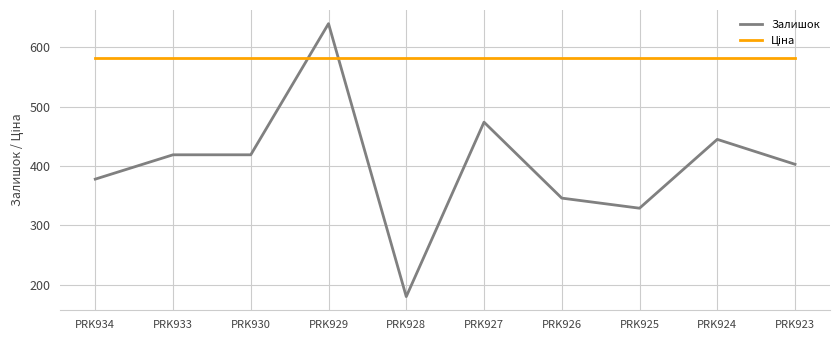

The Залишок series shows 474.0 at PRK927. True or false?

True